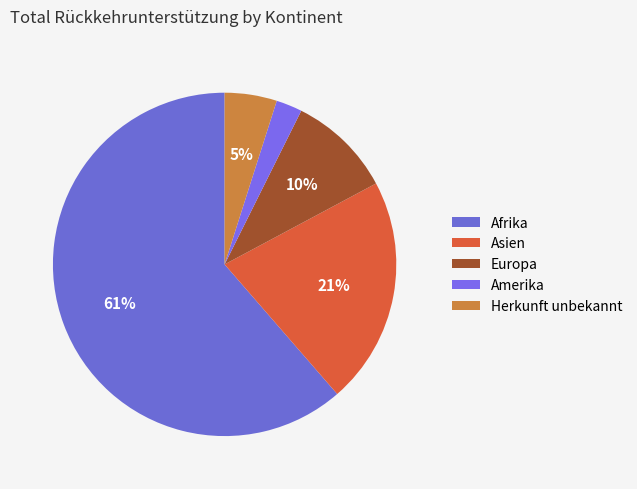

Is the sum of Afrika and Asien greater than half?

Yes